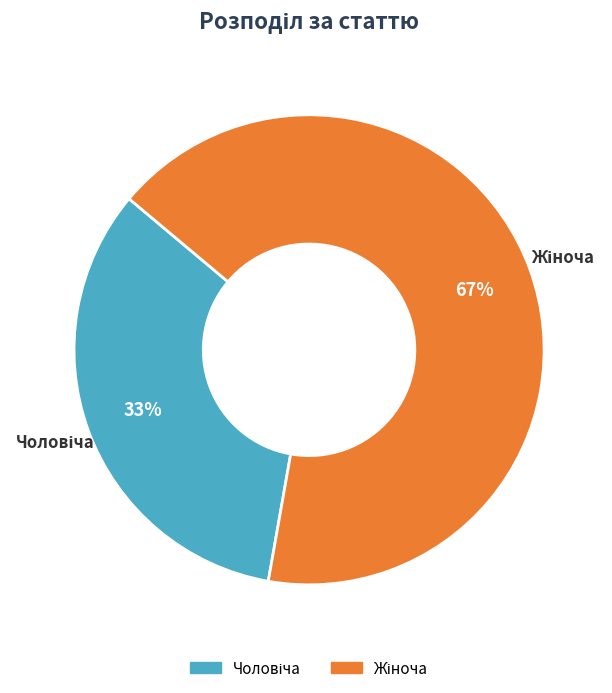

Is there any slice that represents more than half of the pie?

Yes